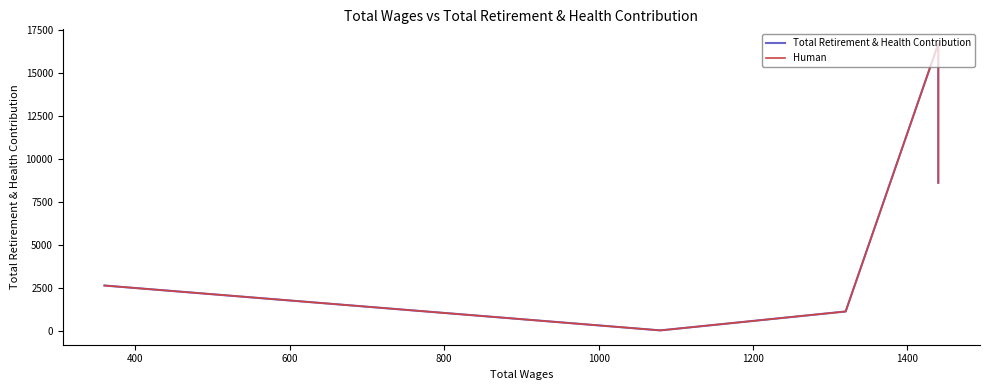

True or false: Human and Total Retirement & Health Contribution cross at least once.

False